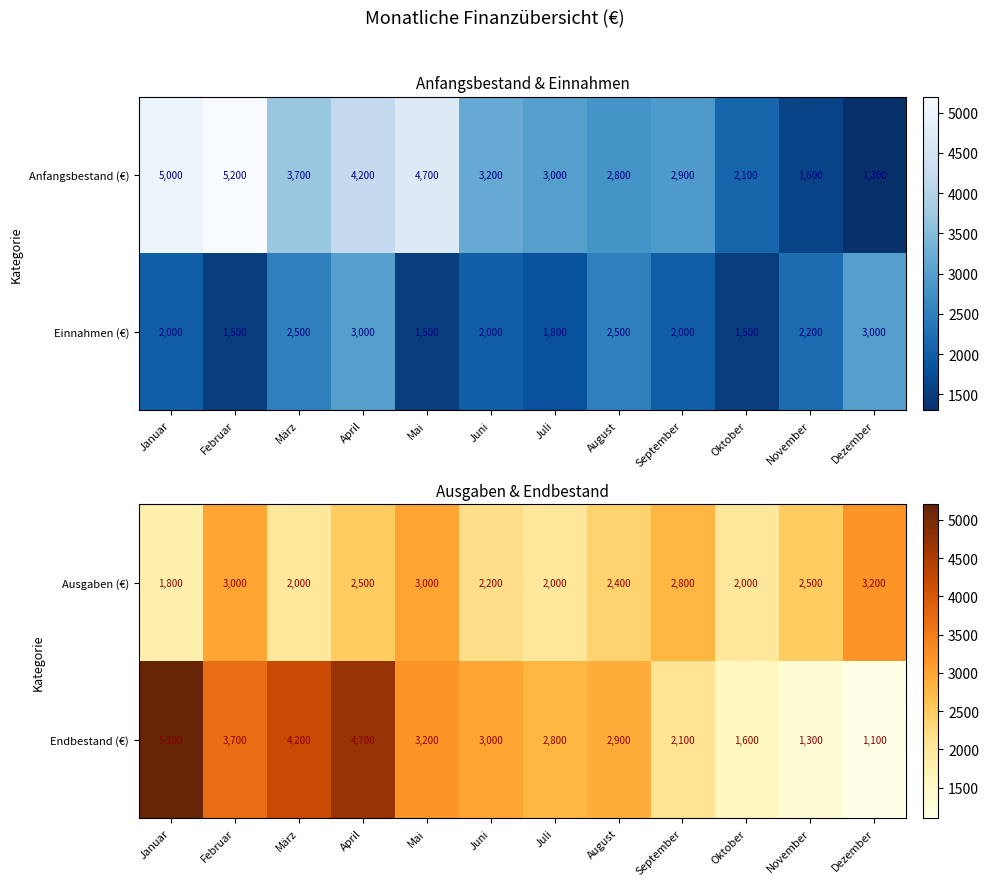

What is the sum of all Ausgaben (€) values?

29400